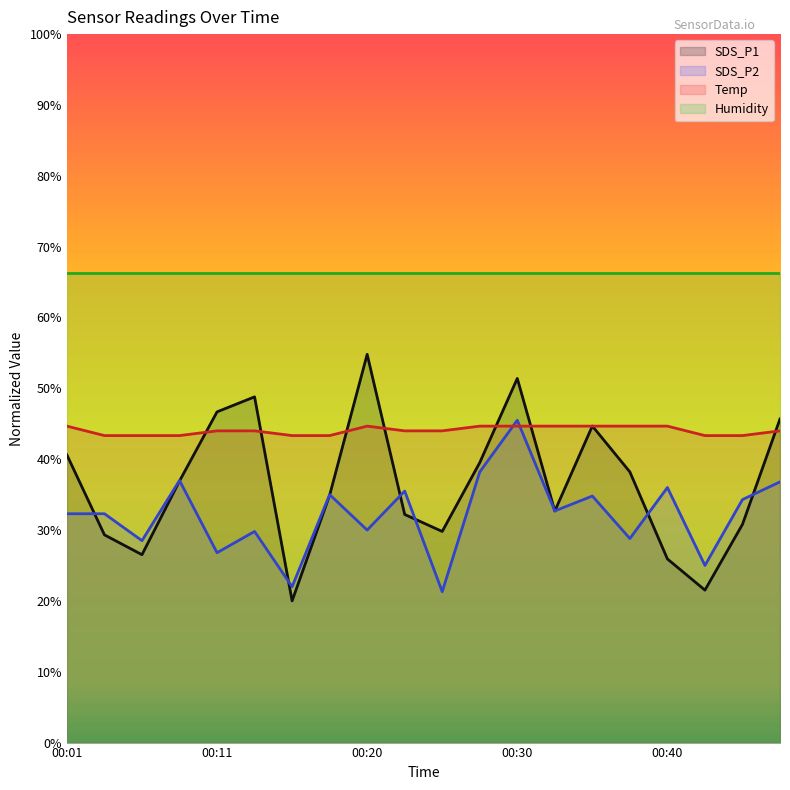

What is the value of the Temp point at the 15th from the left?

44.7